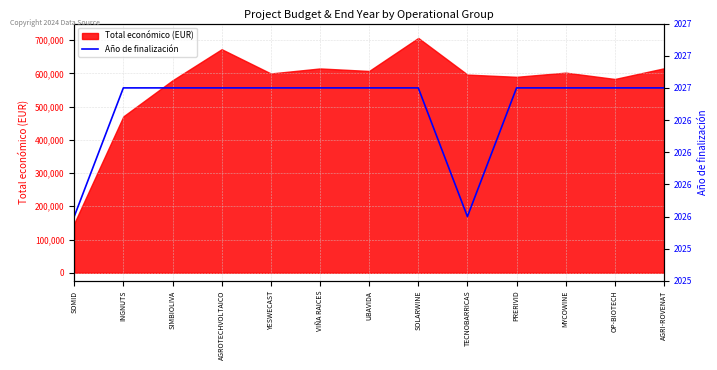

Between UBAVIDA and YESWECAST, which is larger?

UBAVIDA